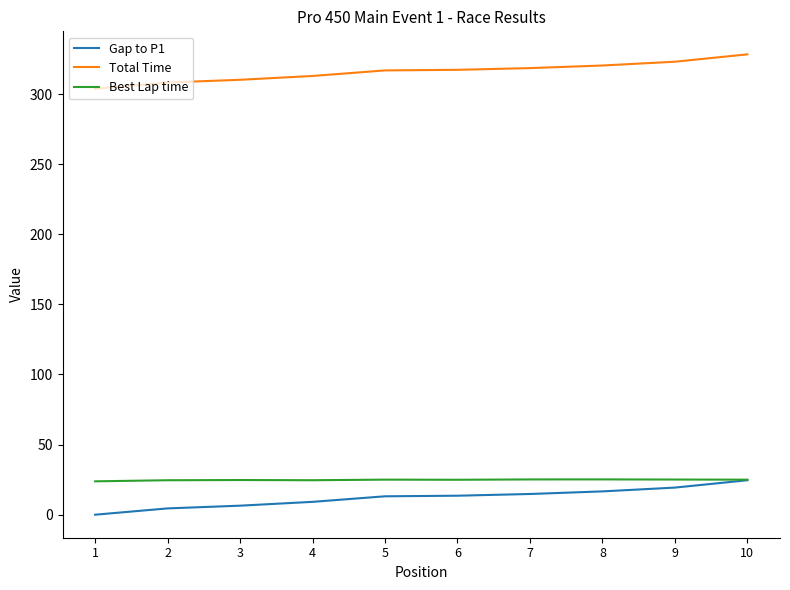

At which category does the chart reach its peak across all series?

10